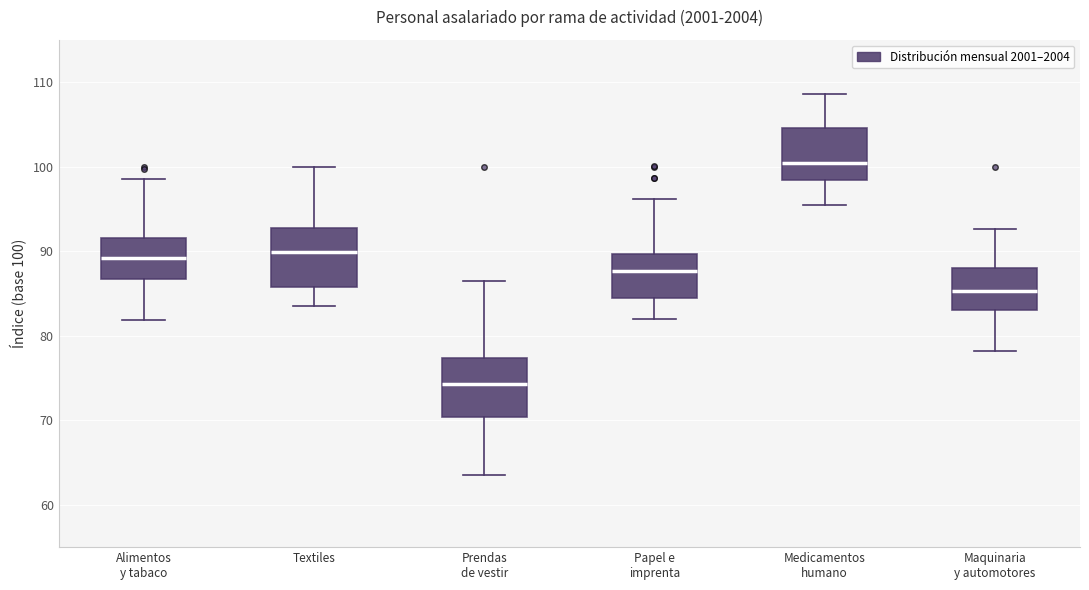

Which box's median line is the lowest?

Prendas de vestir